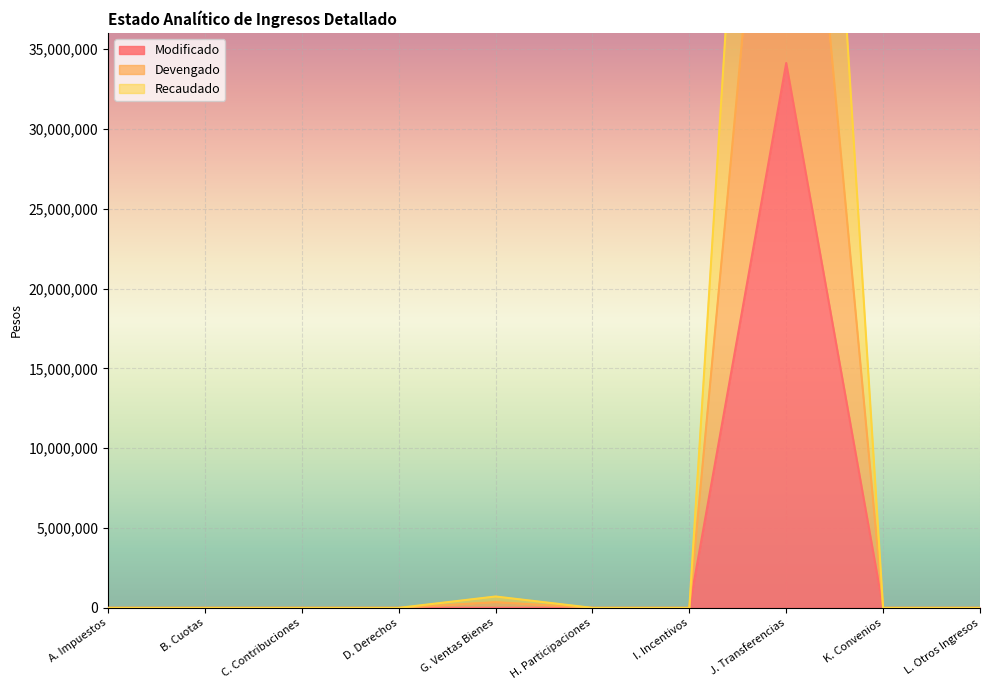

How many lines are shown in the chart?

3